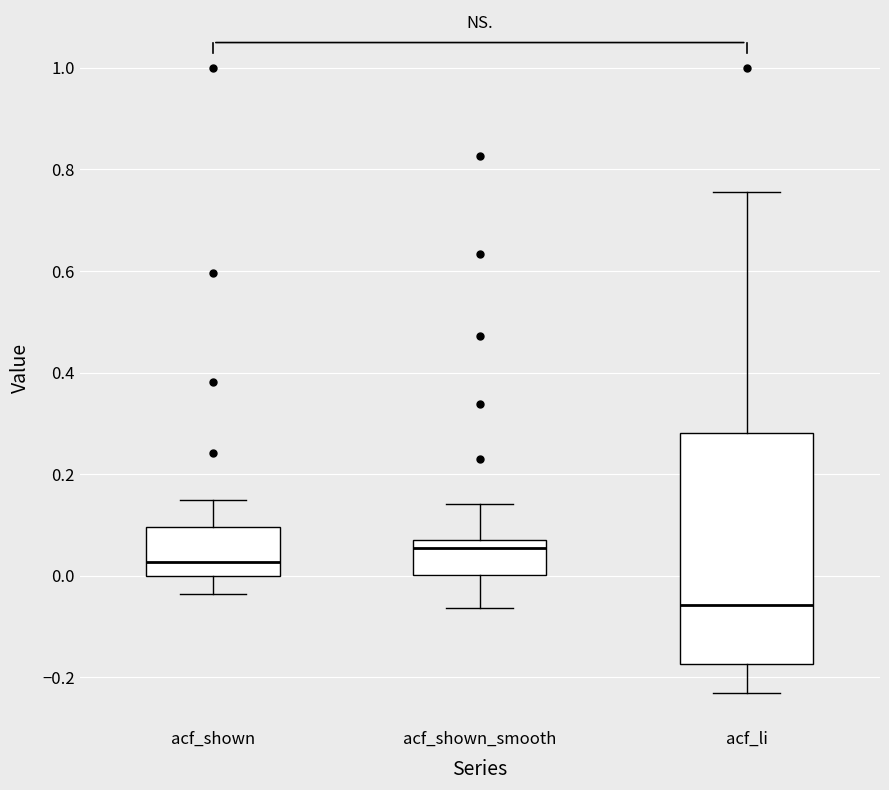

Comparing the boxes themselves (not the whiskers), which one is the tallest?

acf_li